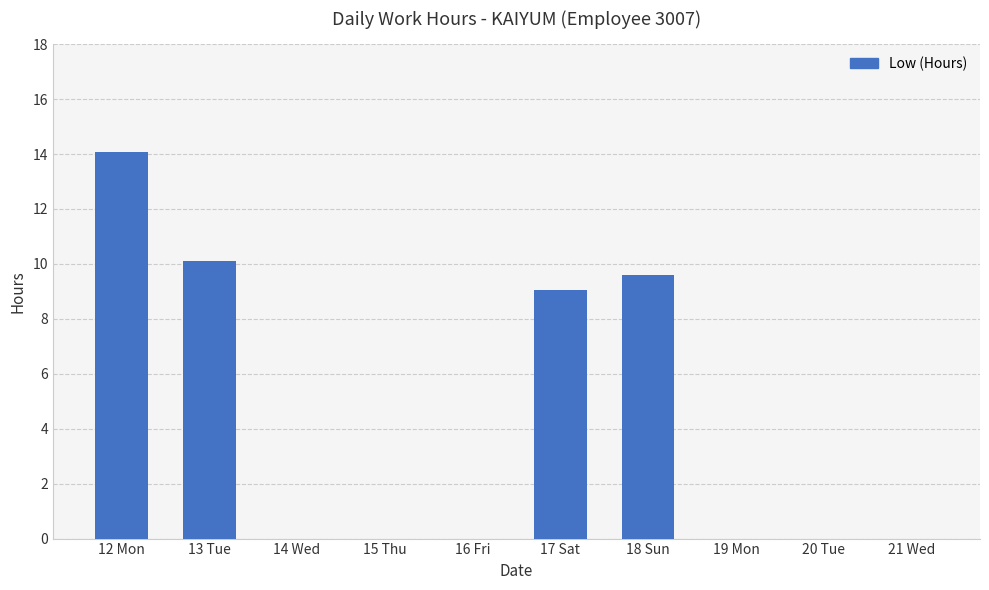

Reading left to right, list all the values displayed in this chart.

12 Mon=14.1	13 Tue=10.1	14 Wed=0.0	15 Thu=0.0	16 Fri=0.0	17 Sat=9.0	18 Sun=9.6	19 Mon=0.0	20 Tue=0.0	21 Wed=0.0